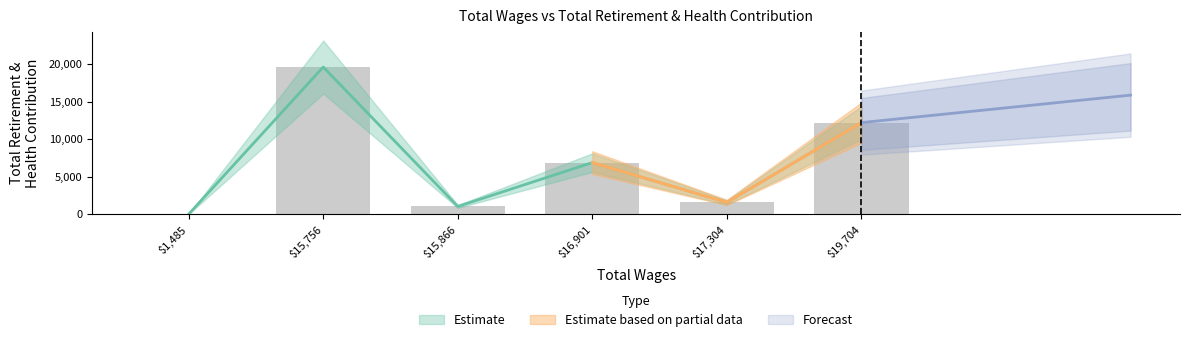

Are the bars horizontal?

No